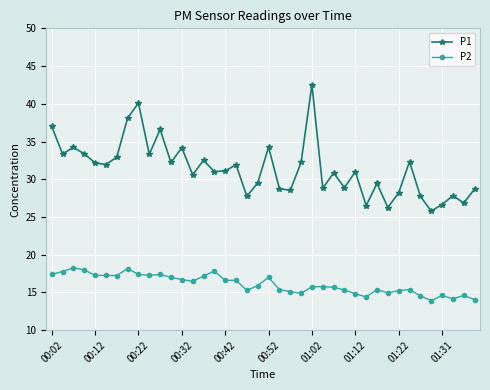

What is the smallest value displayed?

13.9